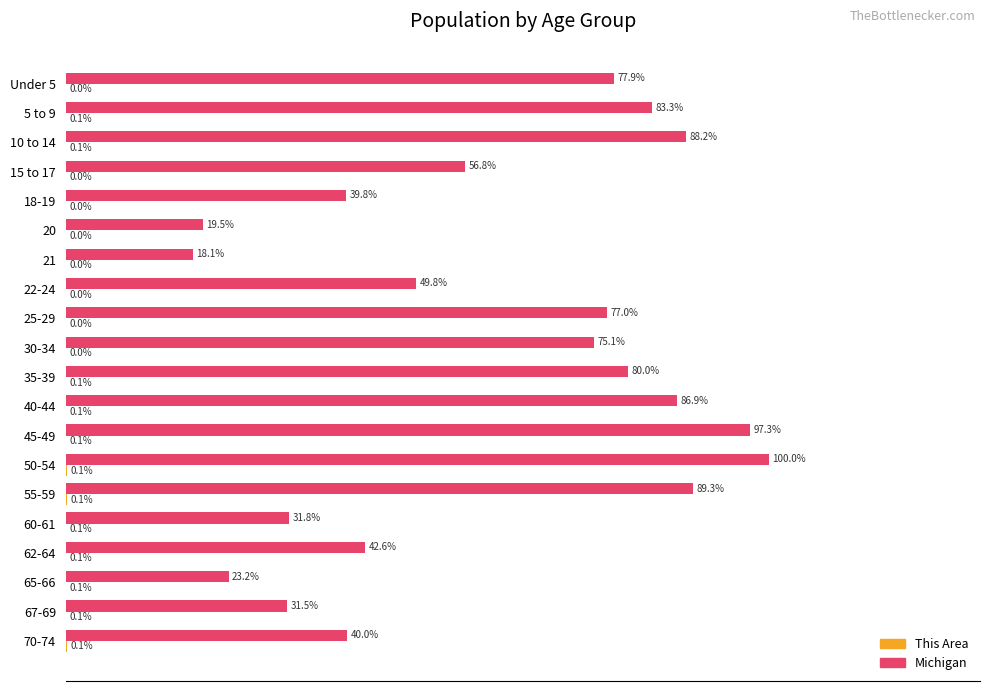

Which series has the largest total across all categories?

Michigan